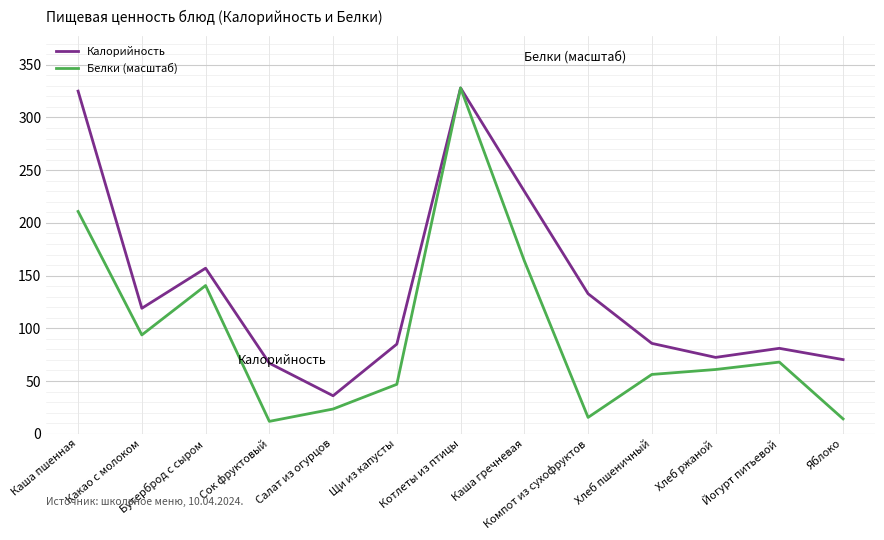

At which label does Белки (масштаб) first exceed 60?

Каша пшенная